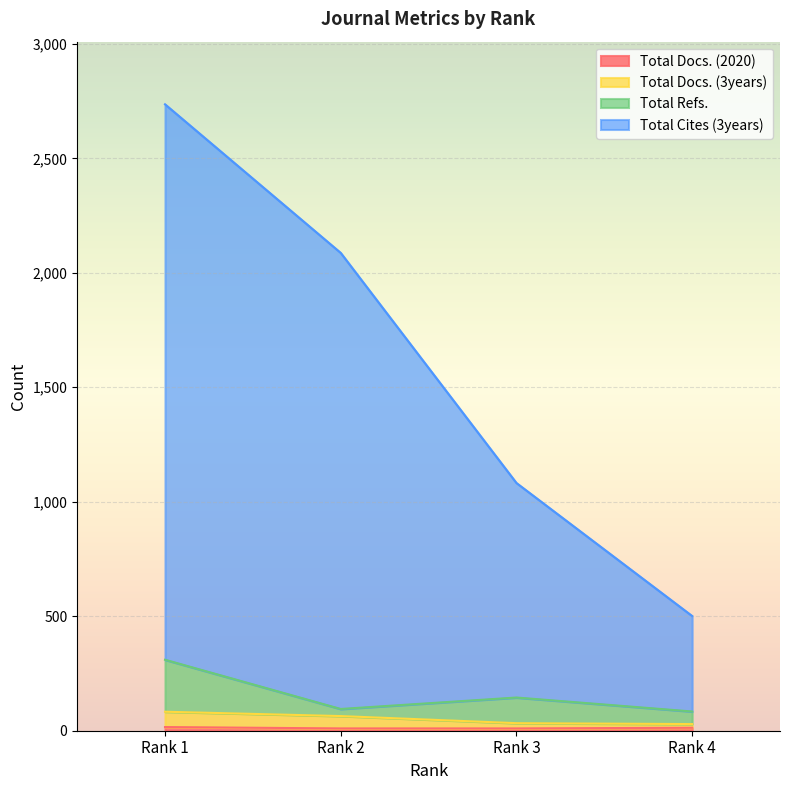

At how many categories does at least one series exceed 218?

4